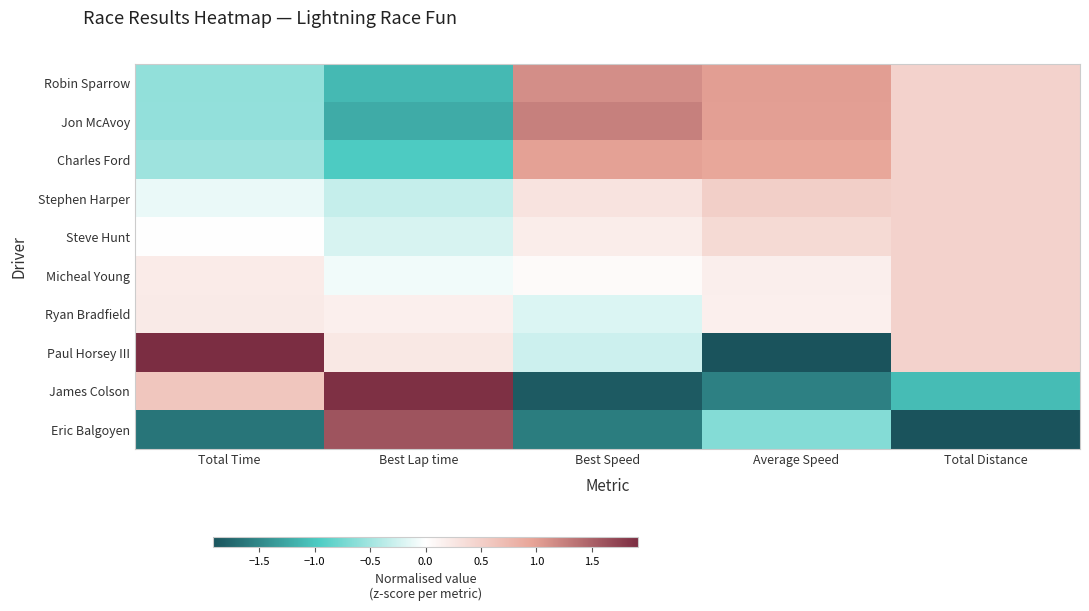

What is the difference between the highest and lowest values at Average Speed?

3.0